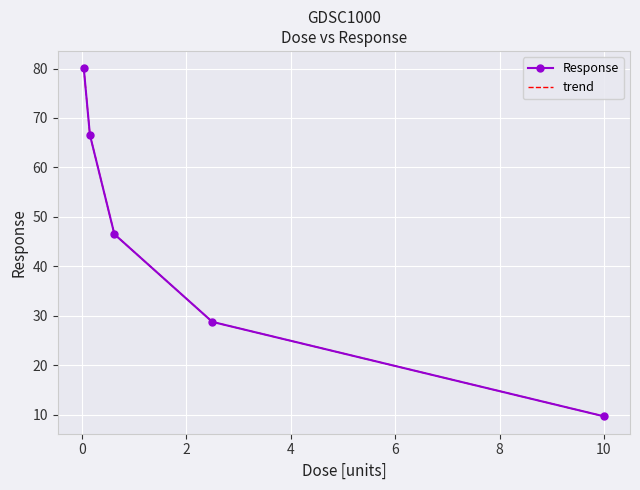

Rank the series by their maximum value, from lowest to highest.

Response, trend